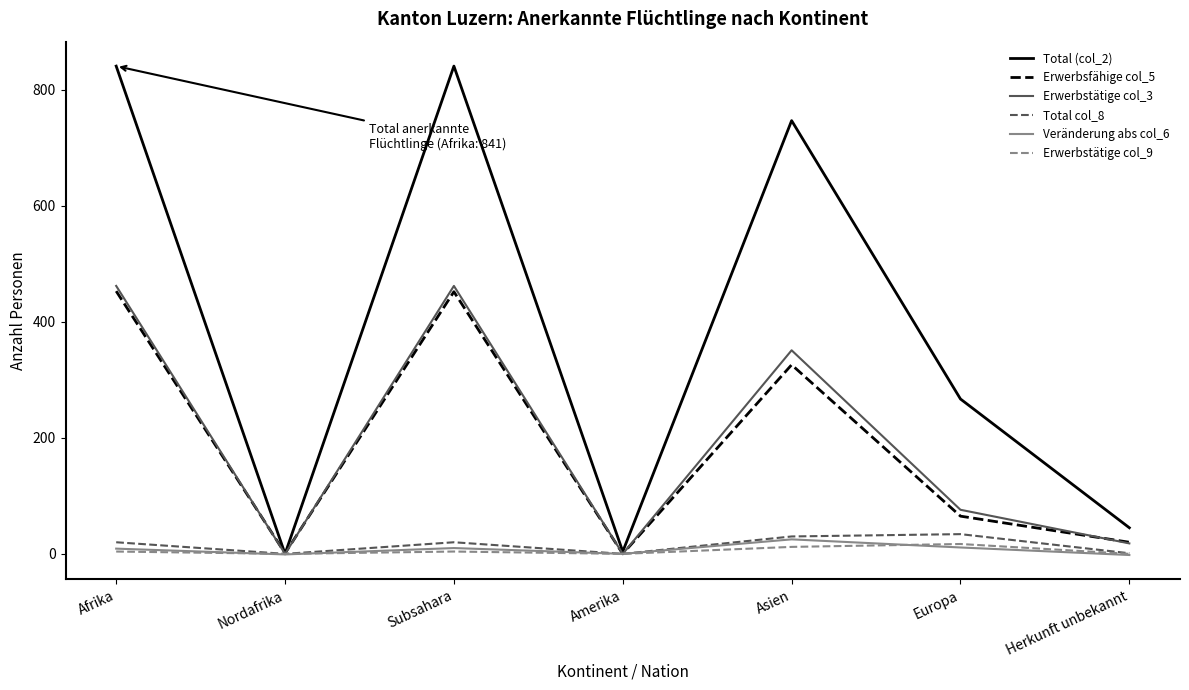

What is the maximum value shown in the chart?

841